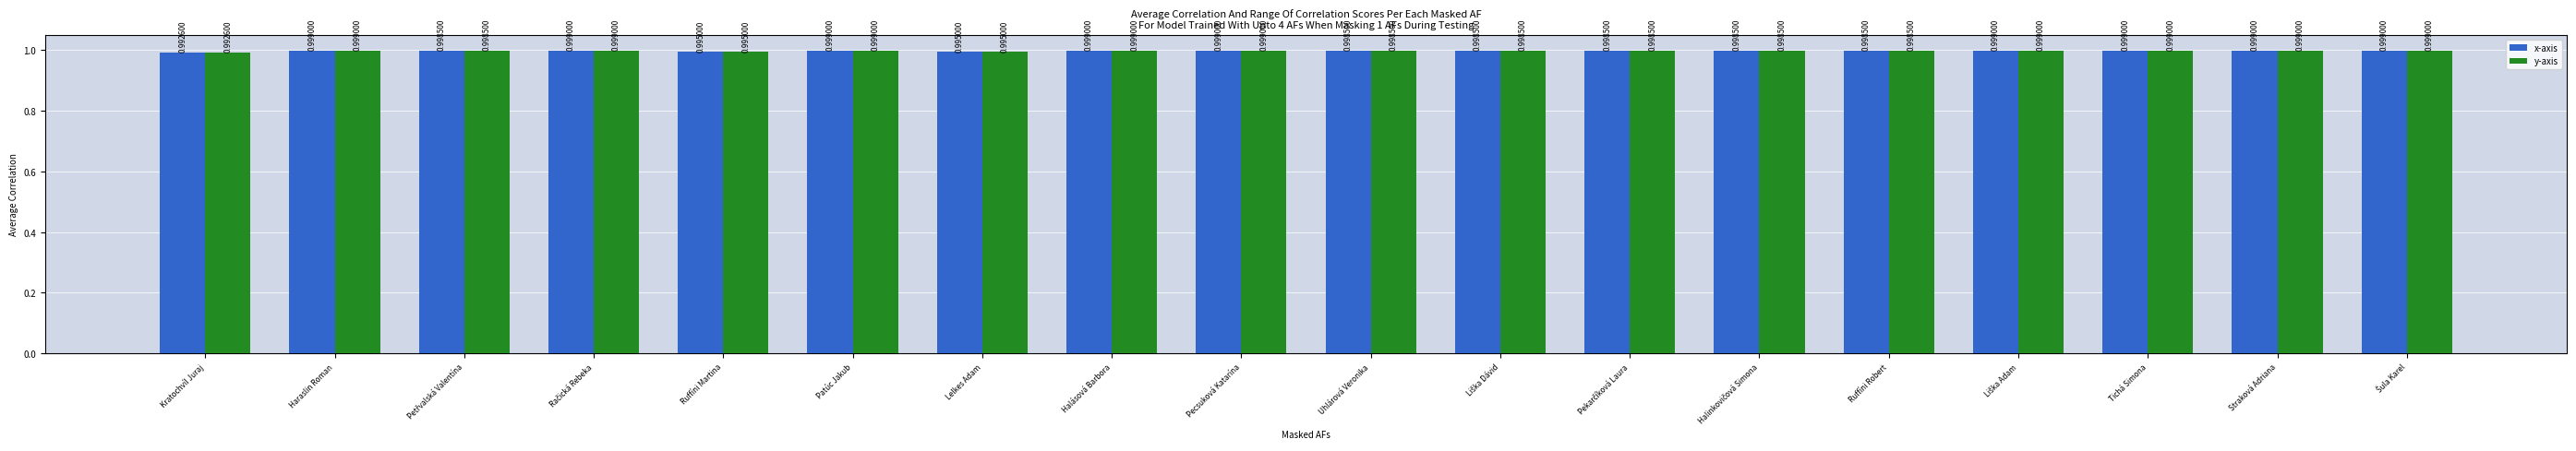

At which label does x-axis reach its minimum?

Kratochvíl Juraj